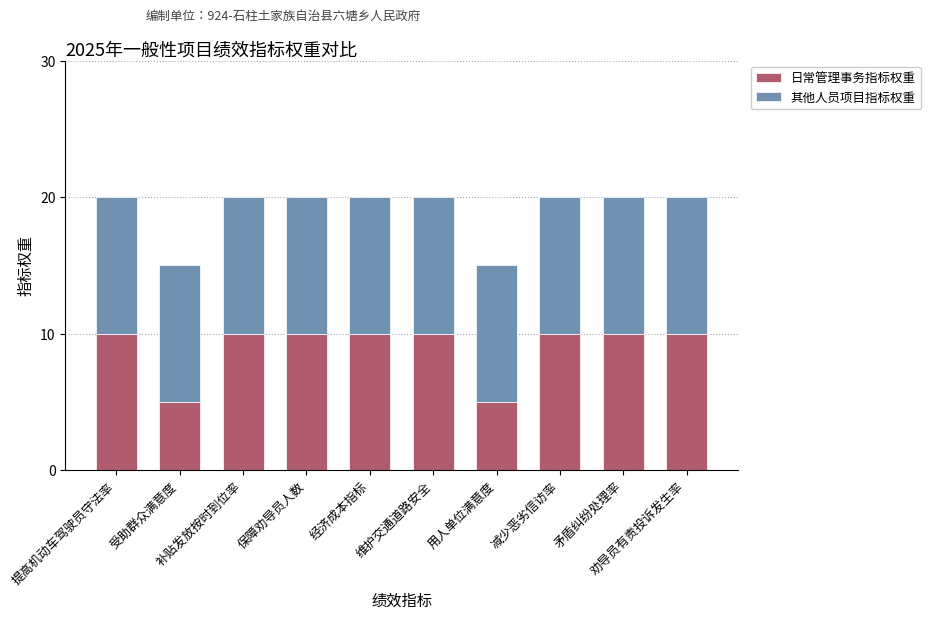

The 日常管理事务指标权重 series shows 8 at 受助群众满意度. True or false?

False